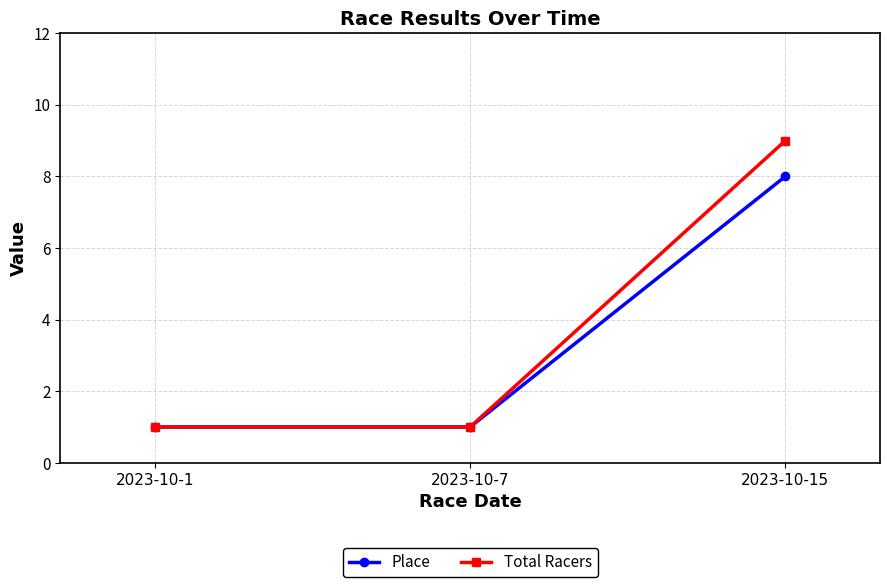

List the series in order of their peak value, highest first.

Total Racers, Place